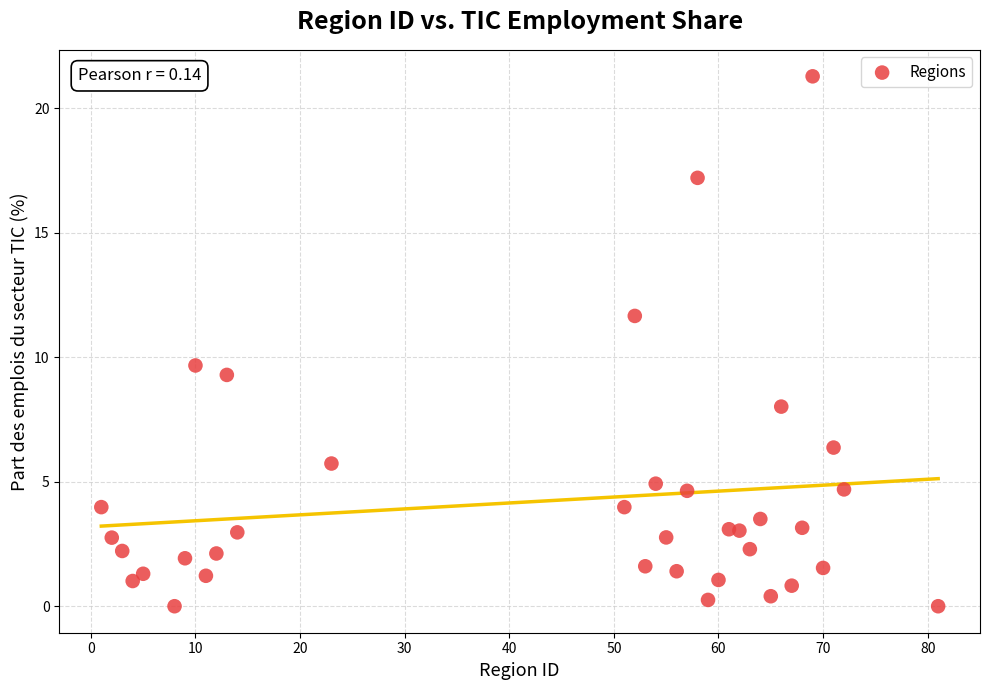

What Y value in the scatter plot is closest to 10?

9.7